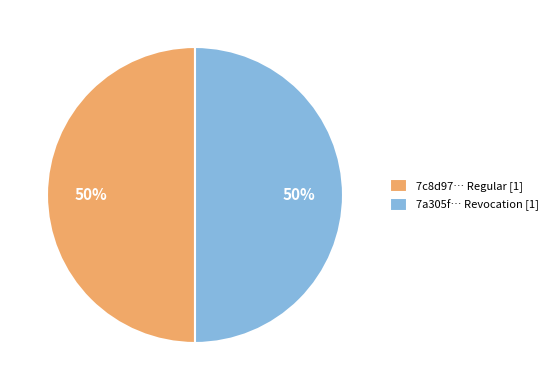

True or false: 7a305f… Revocation [1] accounts for 38% of the total.

False